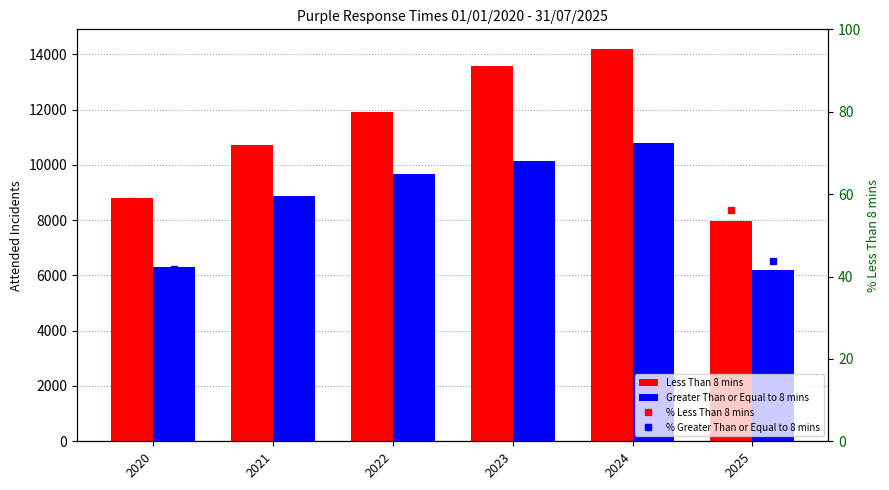

What is the sum of the % Less Than 8 mins values at 2021 and 2022?

109.9